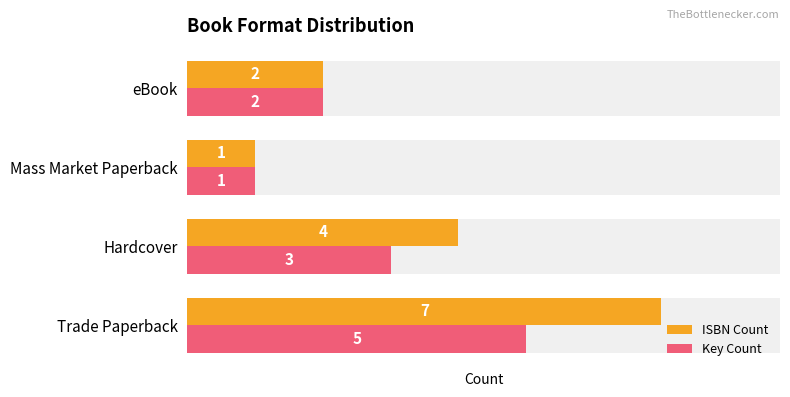

What is the sum of all ISBN Count values?

14